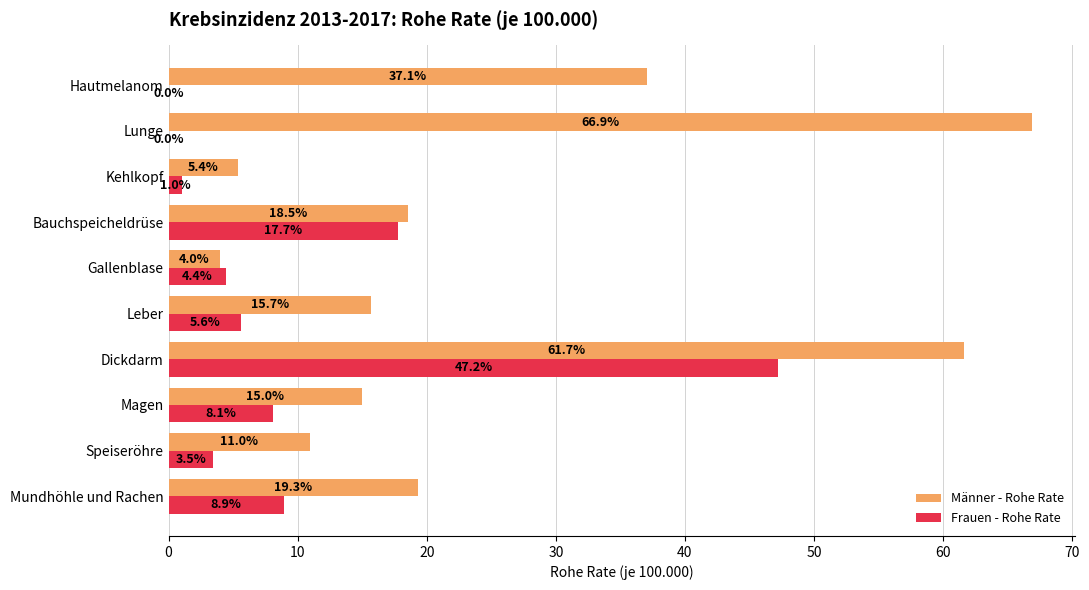

How many values in the Frauen - Rohe Rate series exceed 5?

5